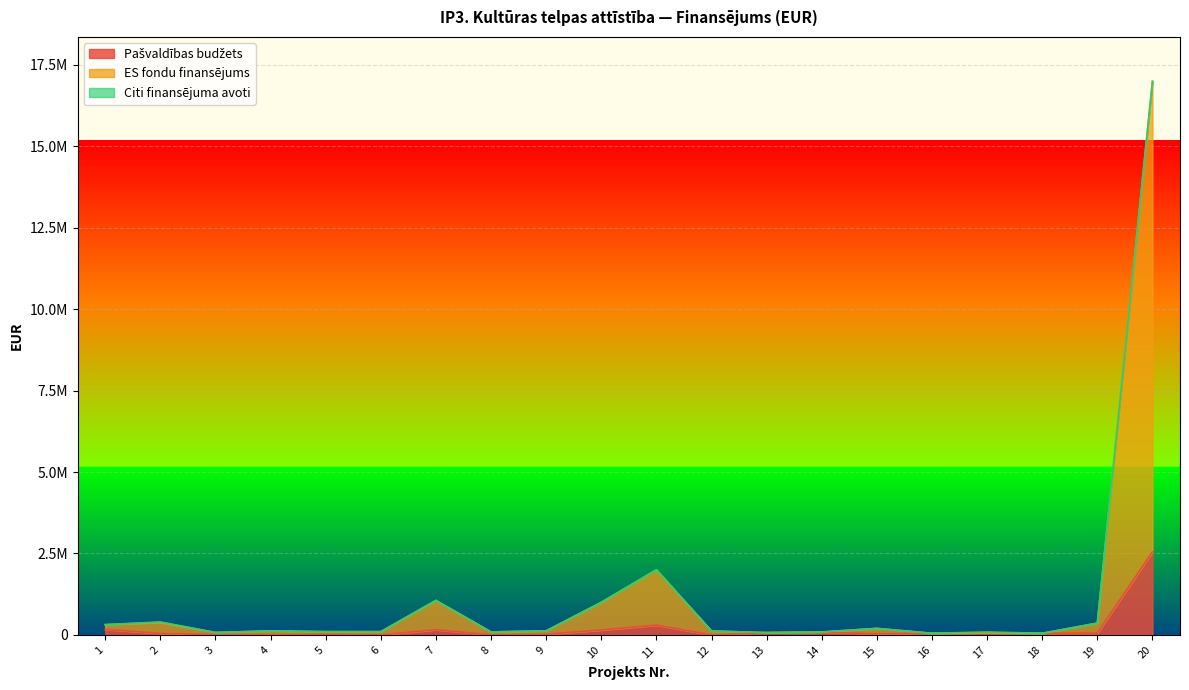

True or false: Pašvaldības budžets has a value of 22192.7 at 16.

False